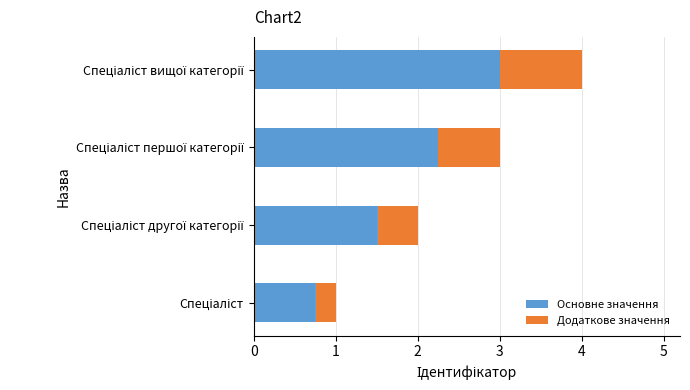

What is the lowest value of the Основне значення series?

0.8